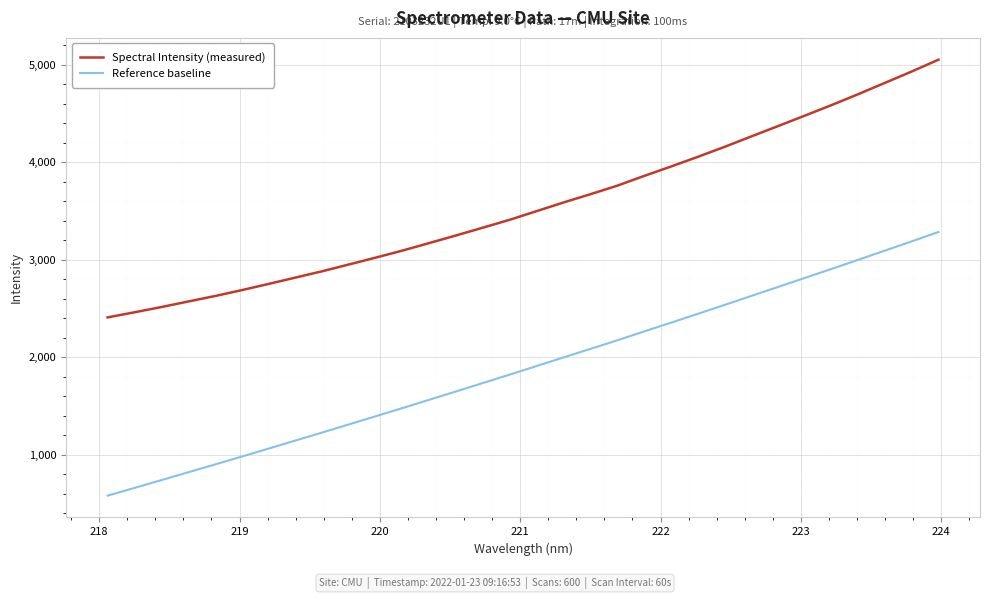

At how many categories does at least one series exceed 4414?

6